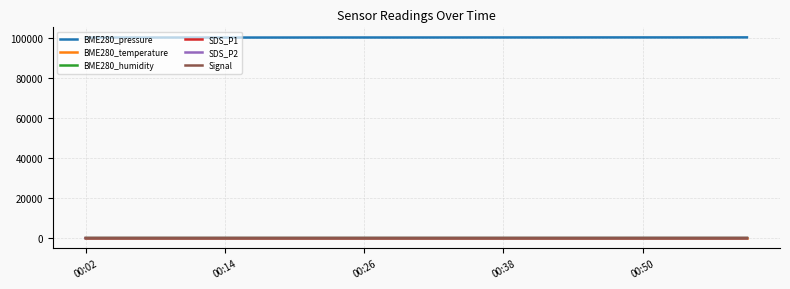

What is the maximum value shown in the chart?

100136.8